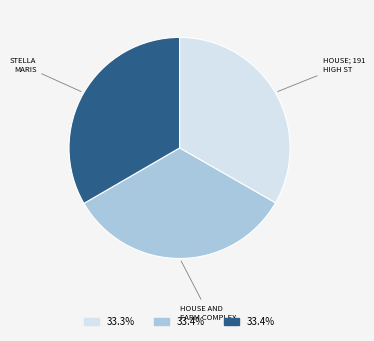

Is there any slice that represents more than half of the pie?

No